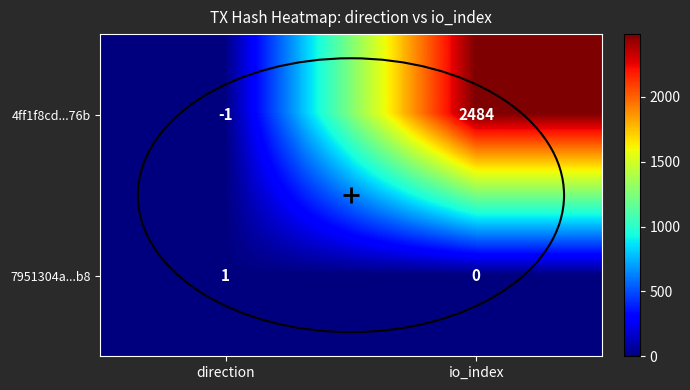

The 4ff1f8cd...76b series shows 2484 at io_index. True or false?

True